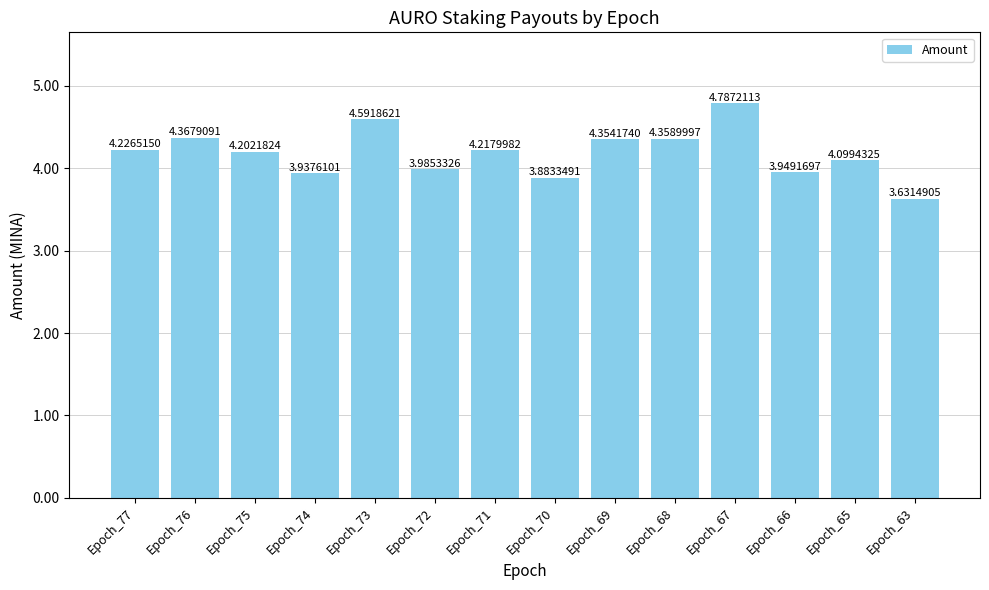

Which has a higher value, Epoch_66 or Epoch_67?

Epoch_67